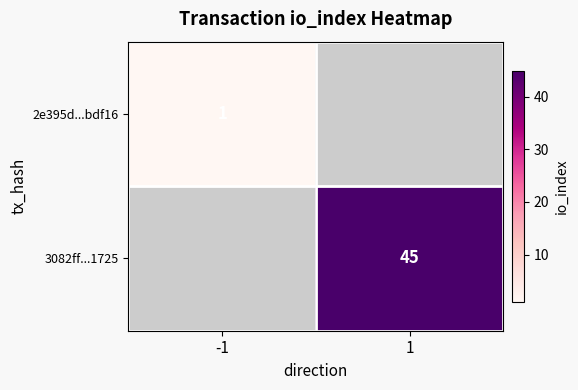

True or false: 2e395d...bdf16 has a value of 1 at -1.

True